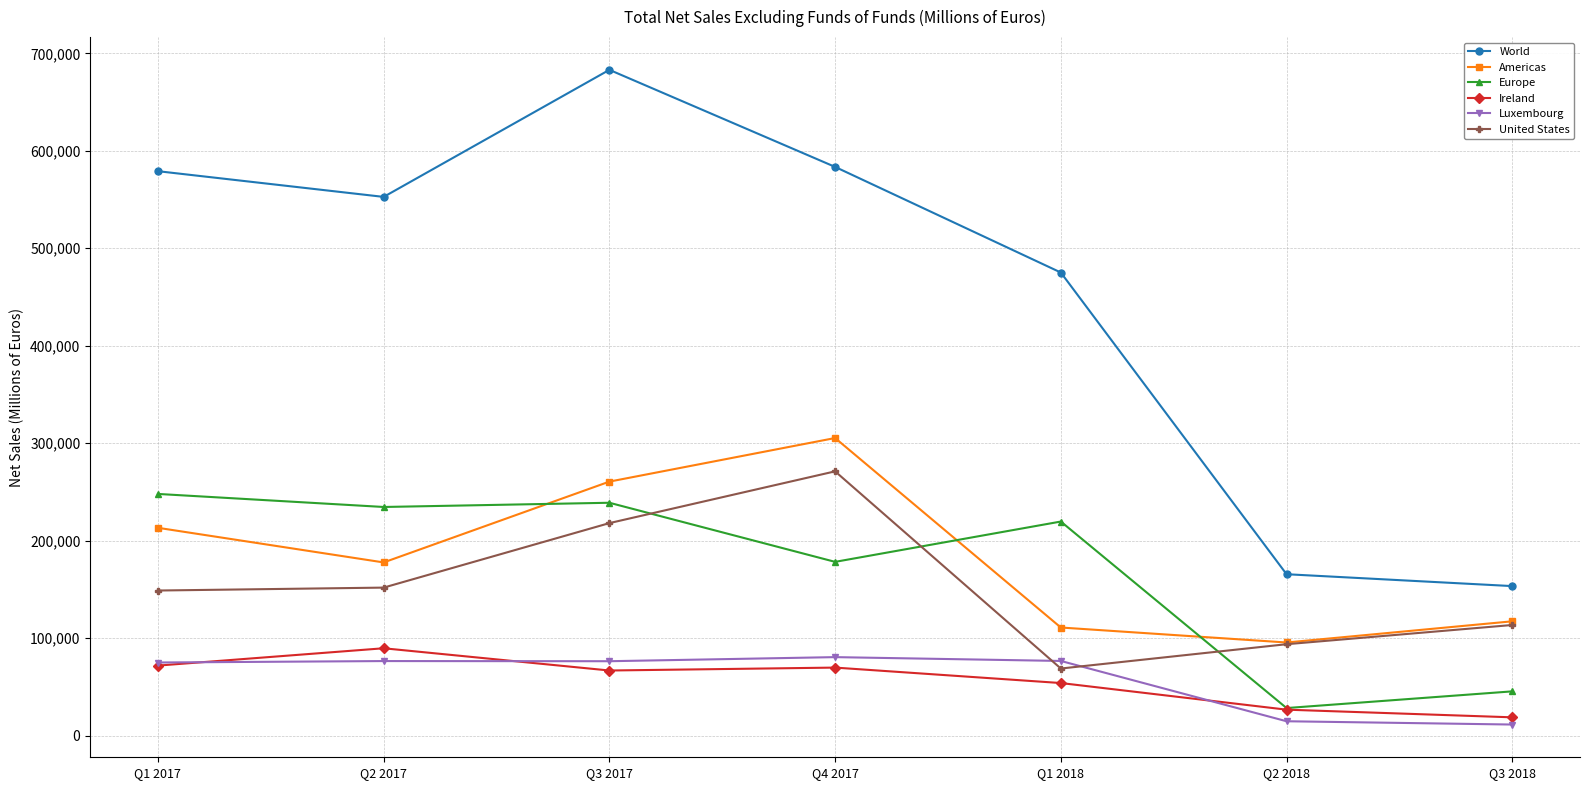

What is the label of the 6th point from the left?

Q2 2018